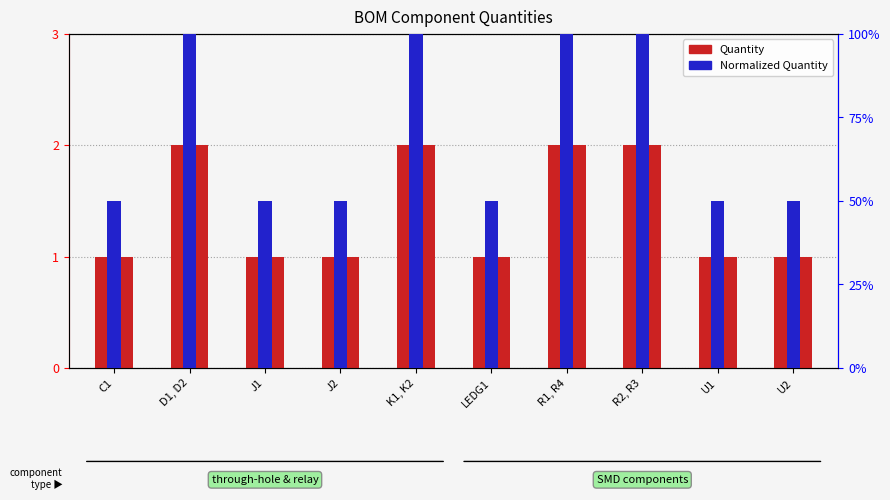

What is the smallest value displayed?

0.5